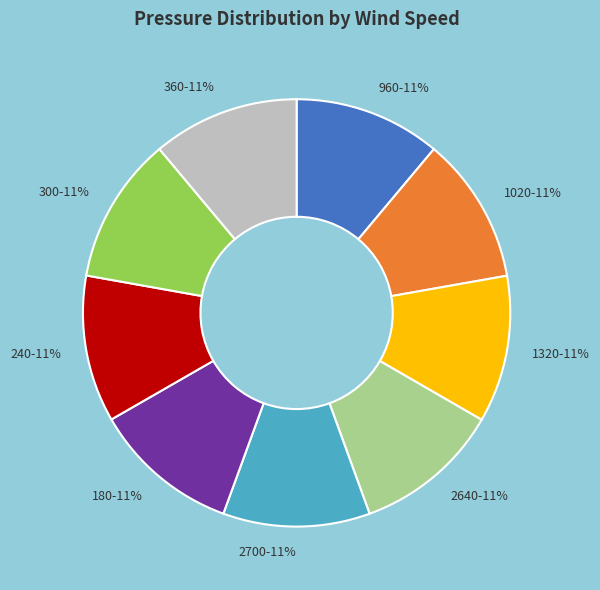

Is 2640 the majority of the pie?

No